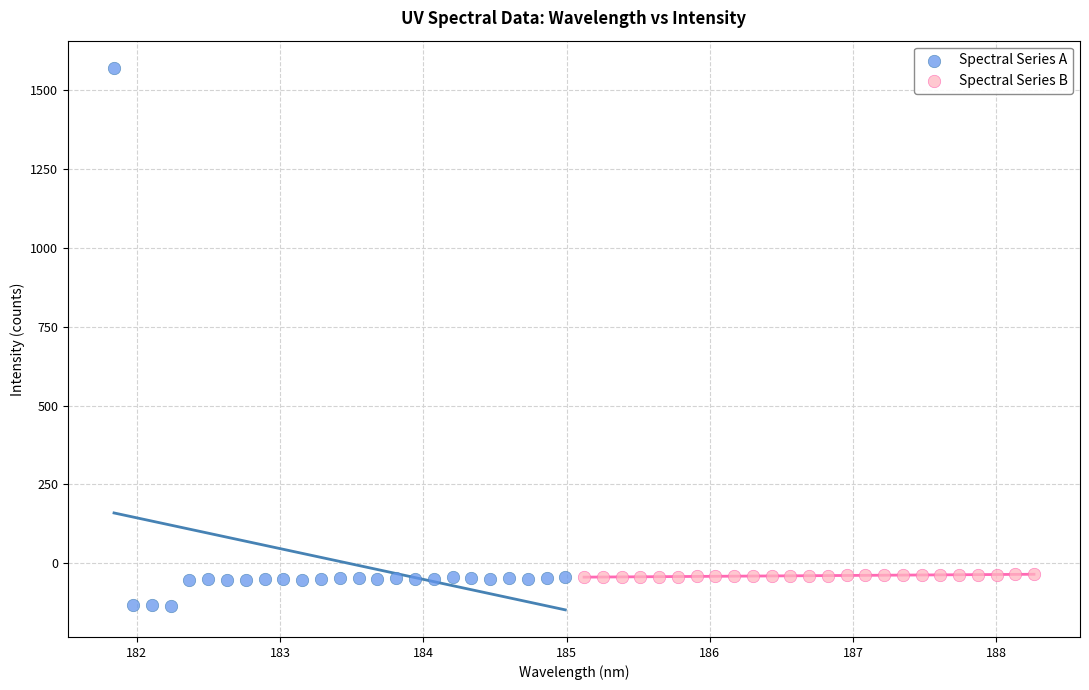

Which series contains the highest Y value?

Spectral Series A